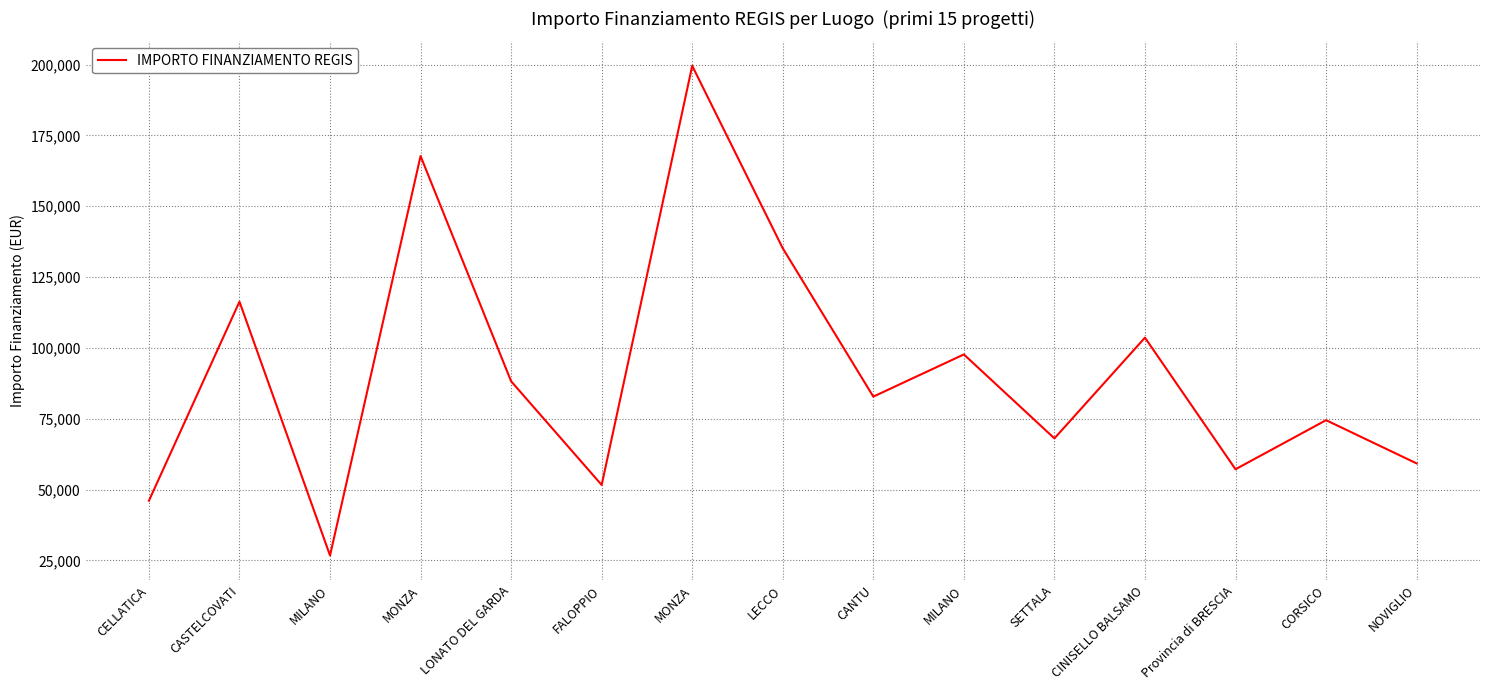

How many lines are shown in the chart?

1